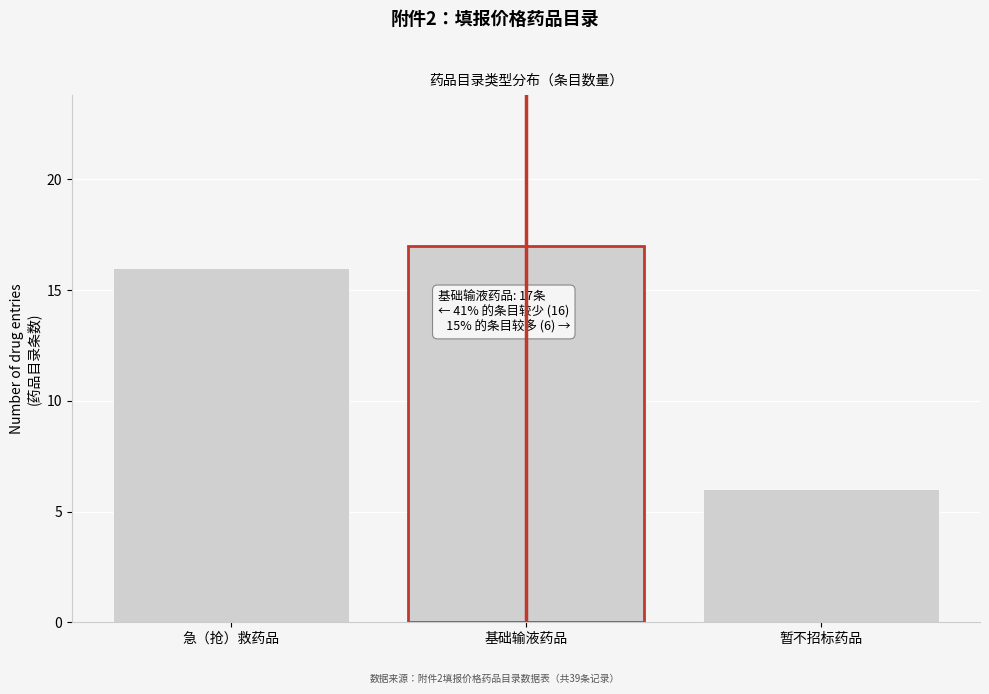

Reading left to right, what are all the values shown in this chart?

16	17	6